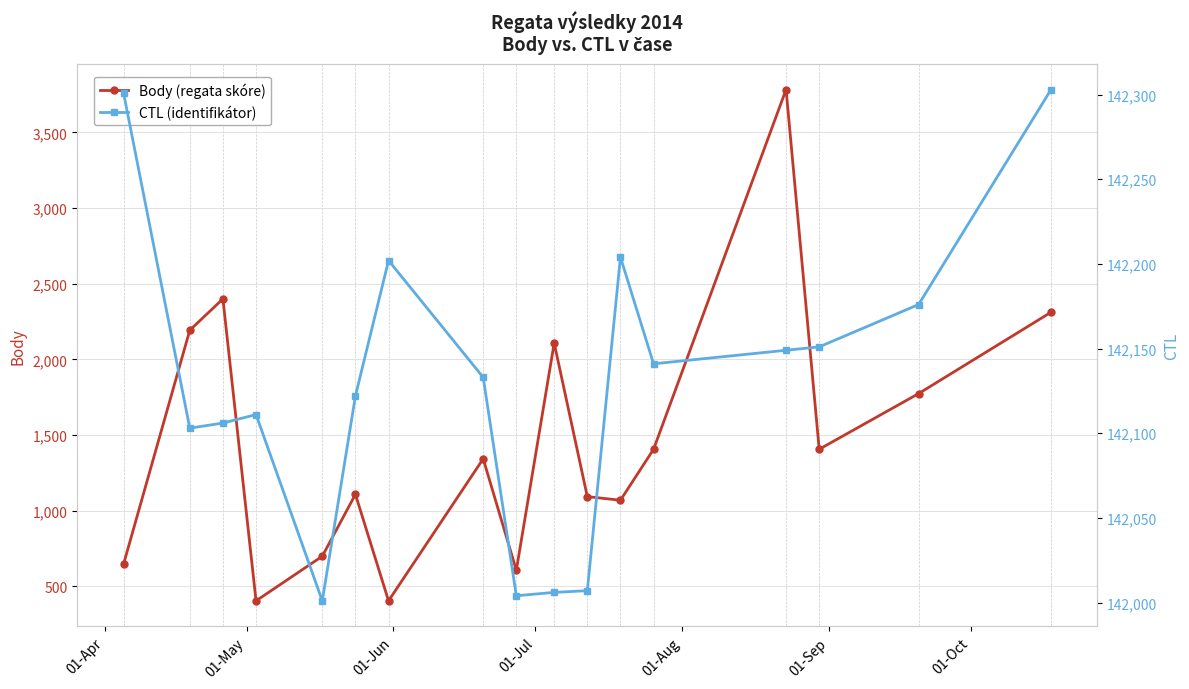

True or false: CTL (identifikátor) has more than 2 interior local peaks.

True